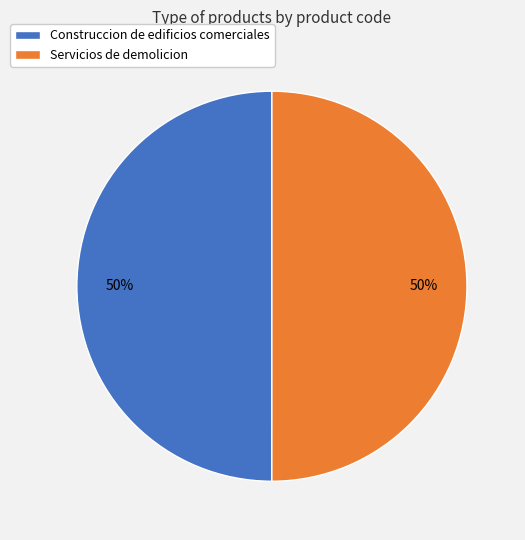

The Construccion de edificios comerciales slice represents 60% of the pie. True or false?

False